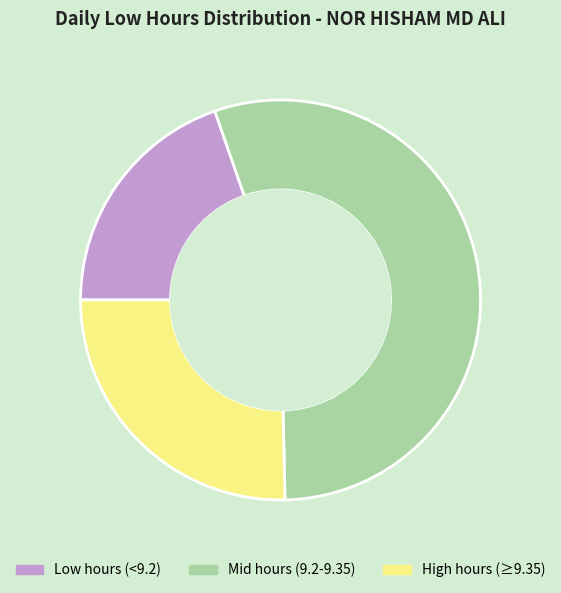

Is it true that Low hours (<9.2) is 32% of the pie?

False